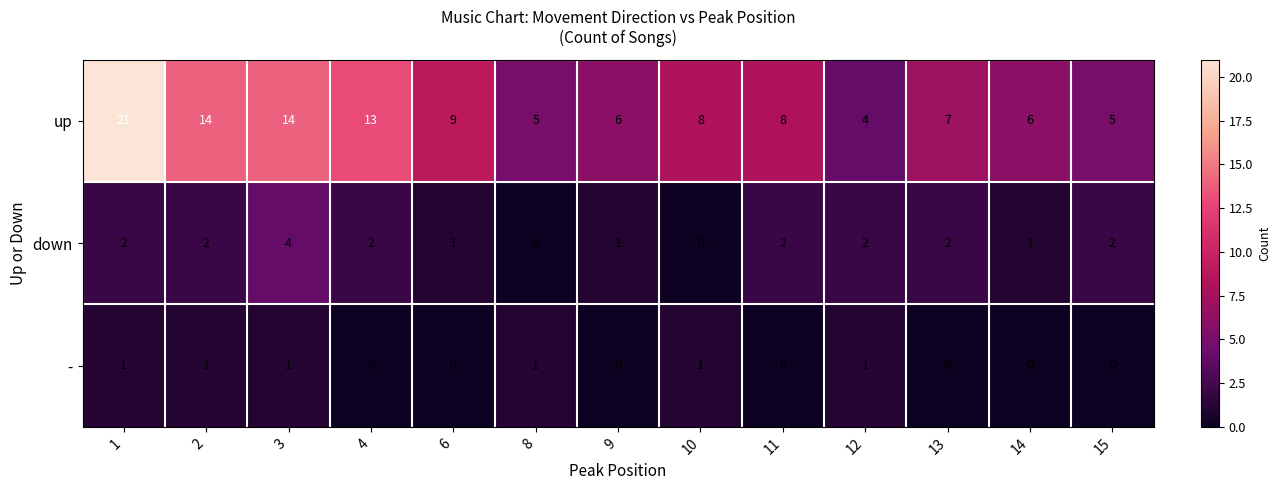

Count the - values in the range 0 to 1.

13